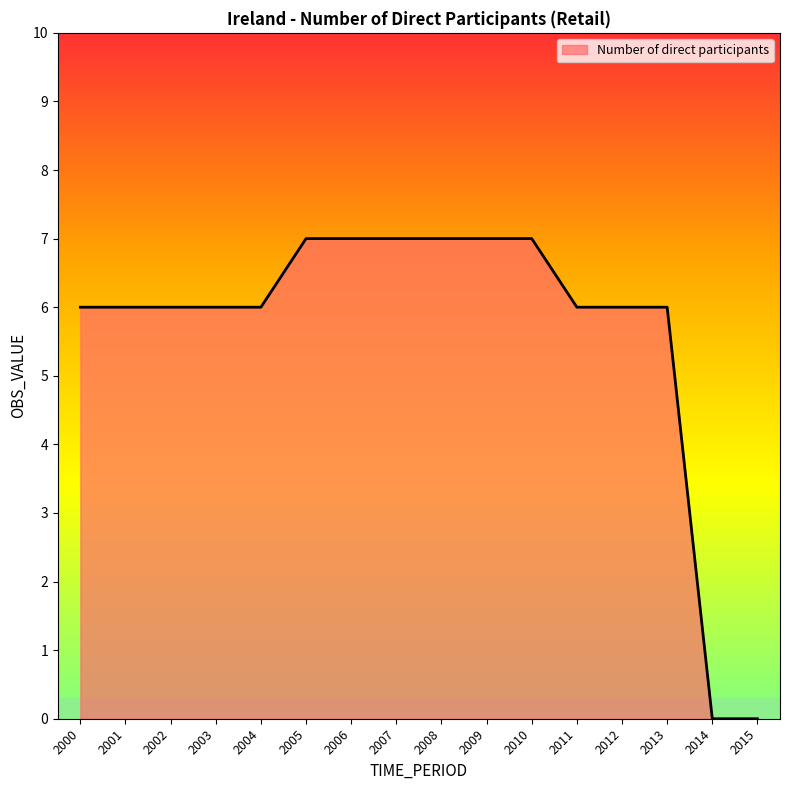

Does the chart have visible grid lines?

No